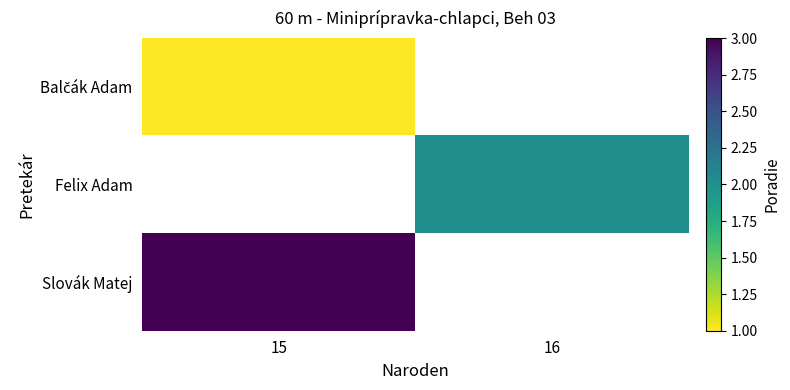

What is the spread (max minus min) of values at 15?

2.0